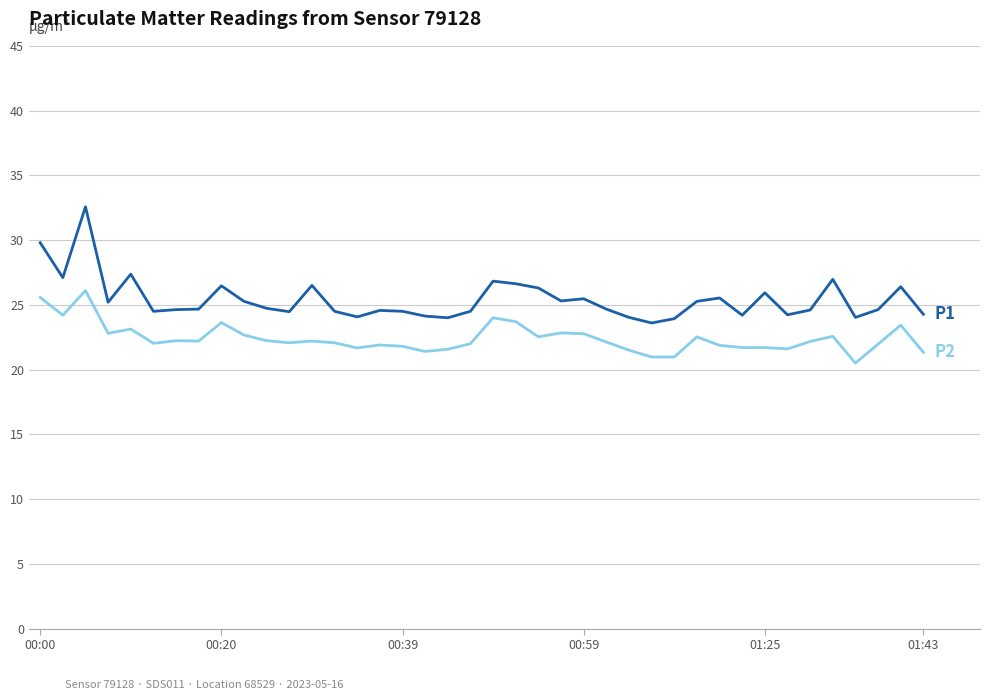

What is the minimum value shown in the chart?

20.5